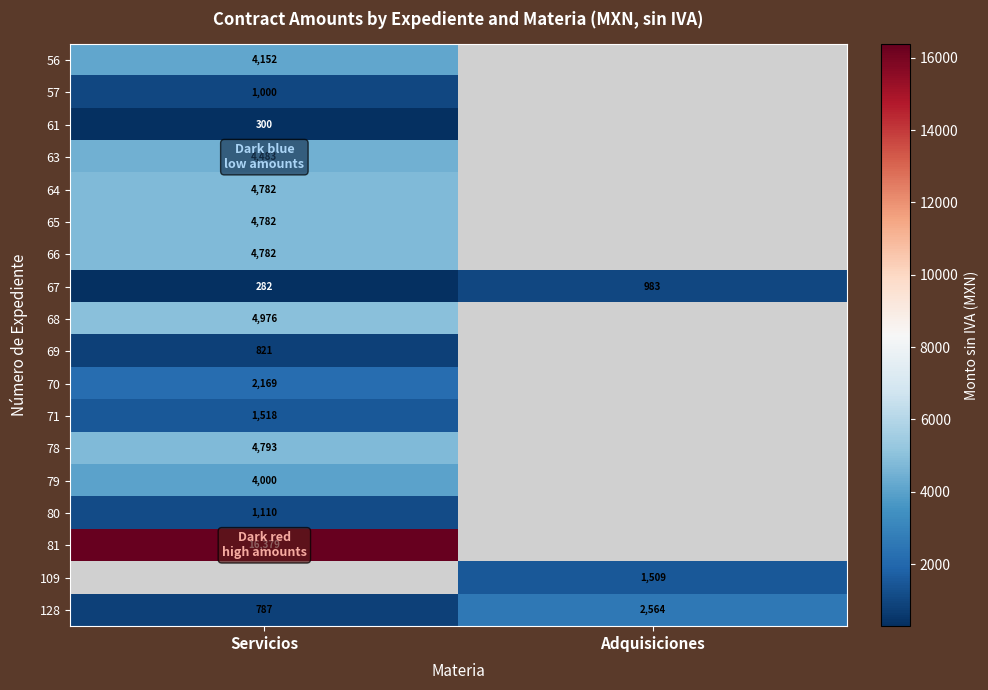

Which series has the largest total across all categories?

128